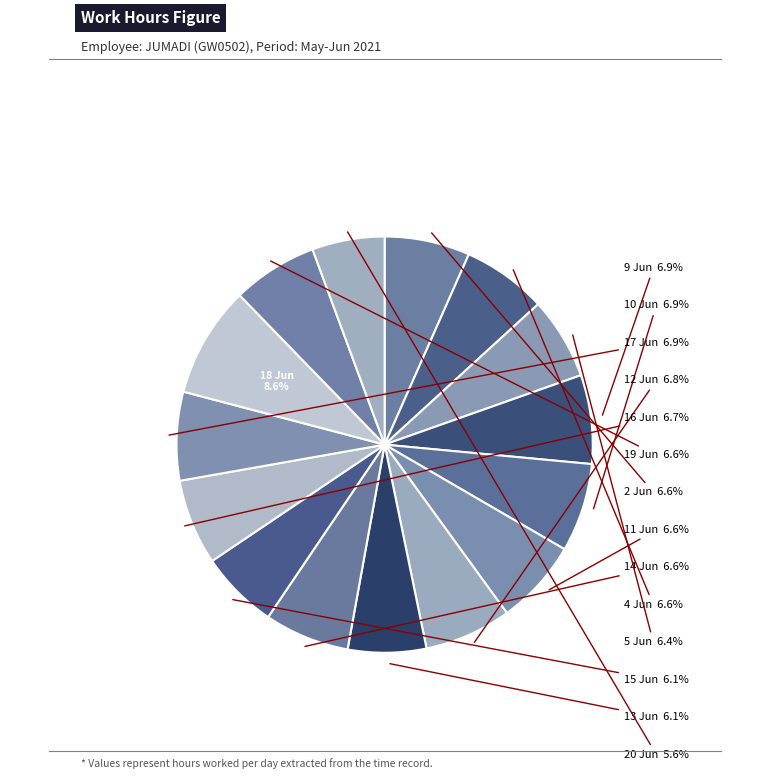

How many segments does this pie chart have?

15